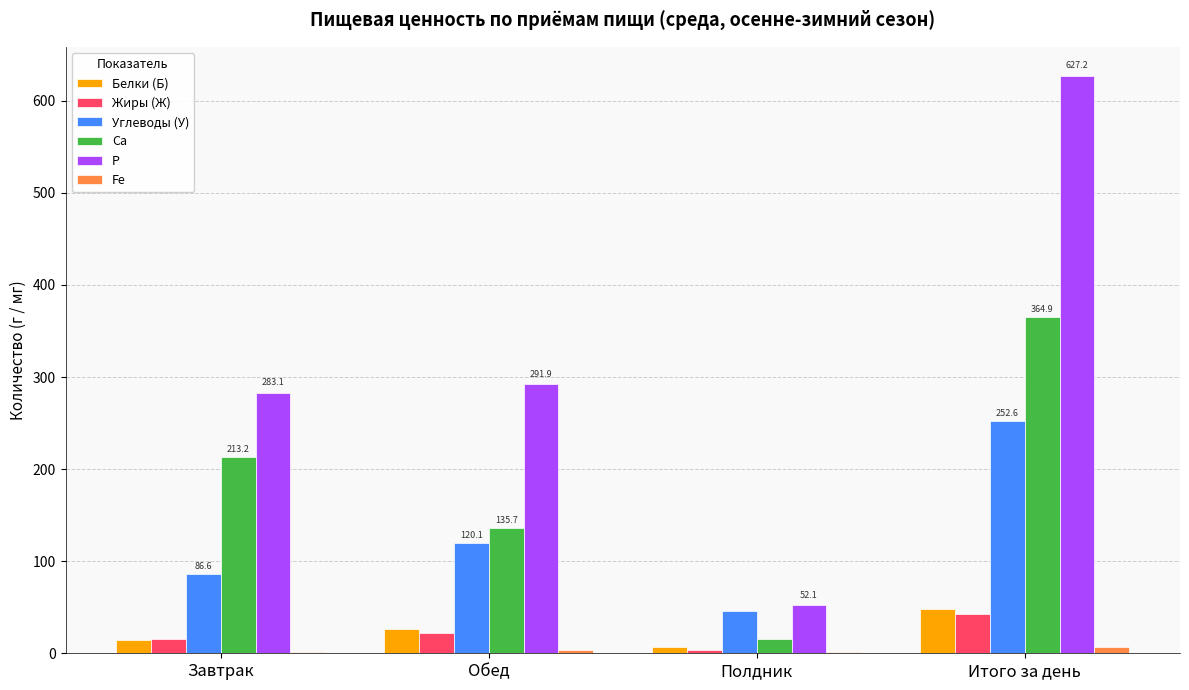

Which series has the largest total across all categories?

P